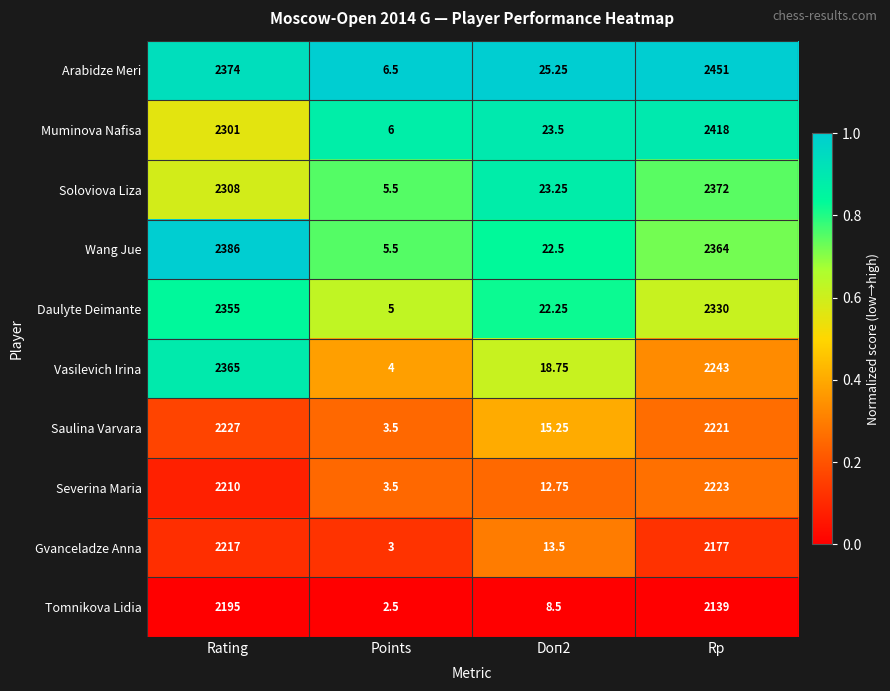

Which label corresponds to the largest value in the chart?

Rp